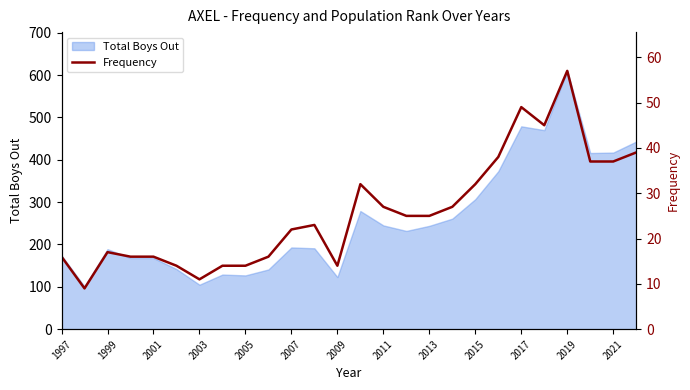

The value of Total Boys Out at 1999 is 189. True or false?

True